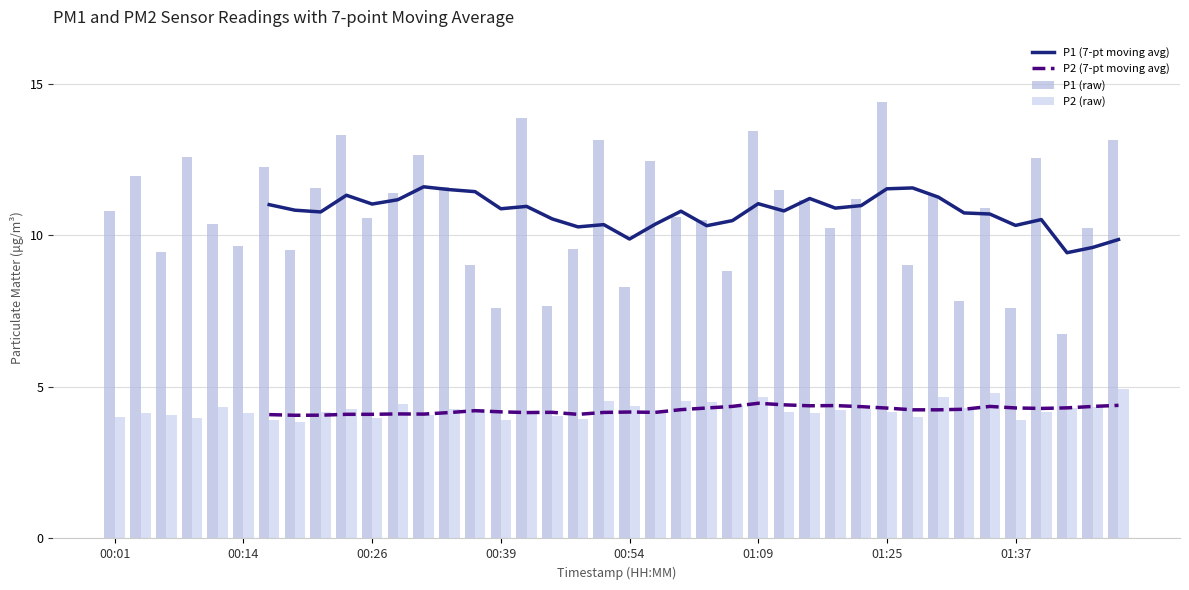

Where does the P1 (raw) series first go above 10?

00:01